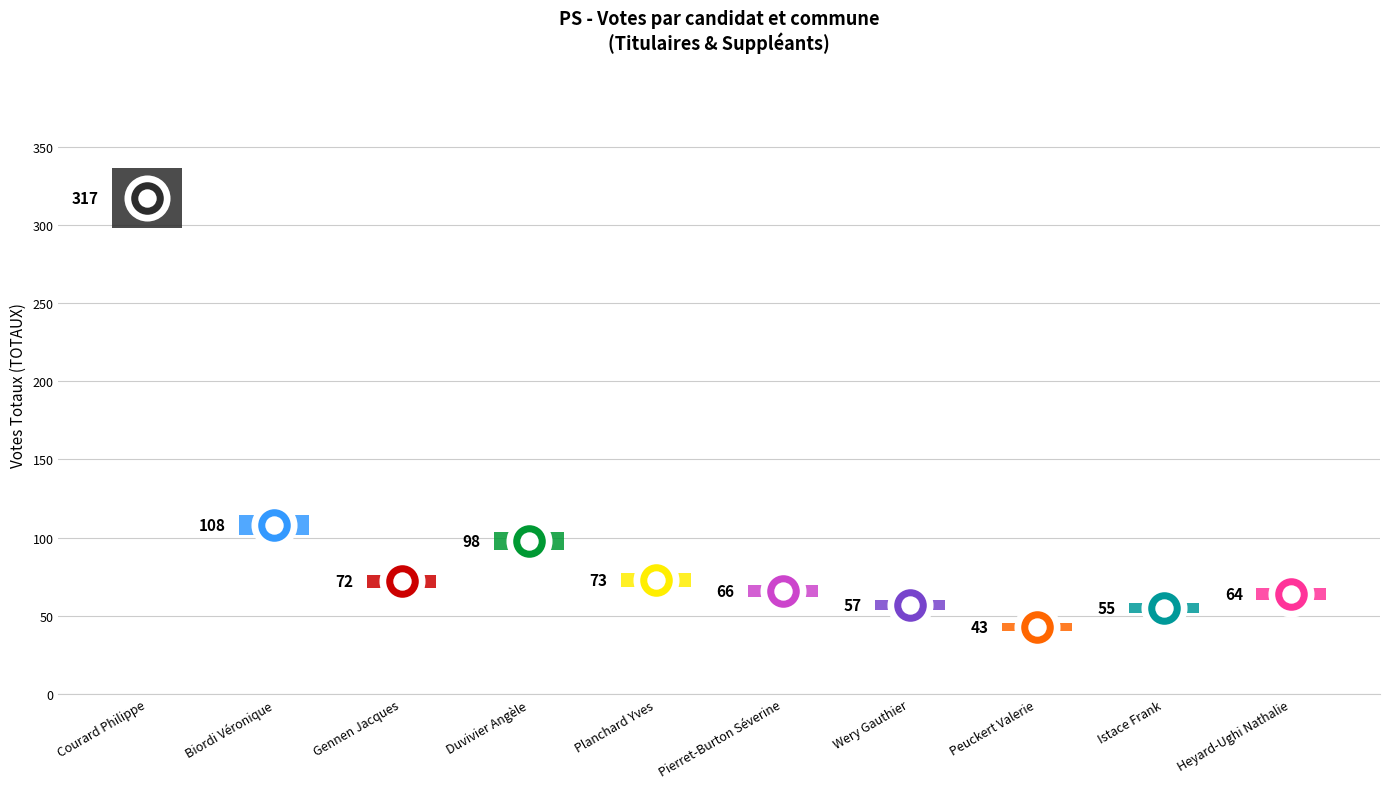

At which category is the sum across all series the highest?

Courard Philippe